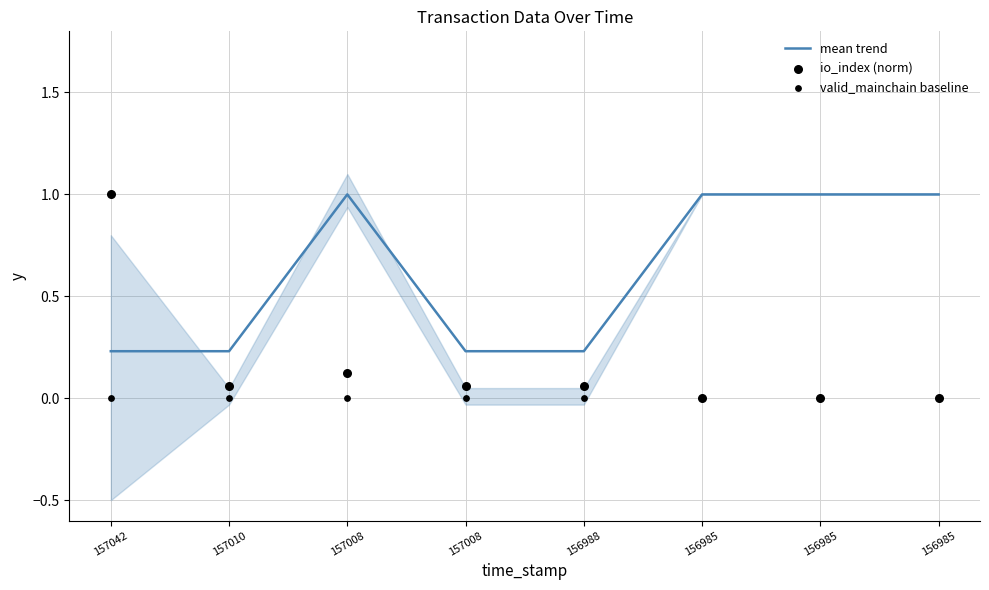

At how many categories does at least one series exceed 0?

8